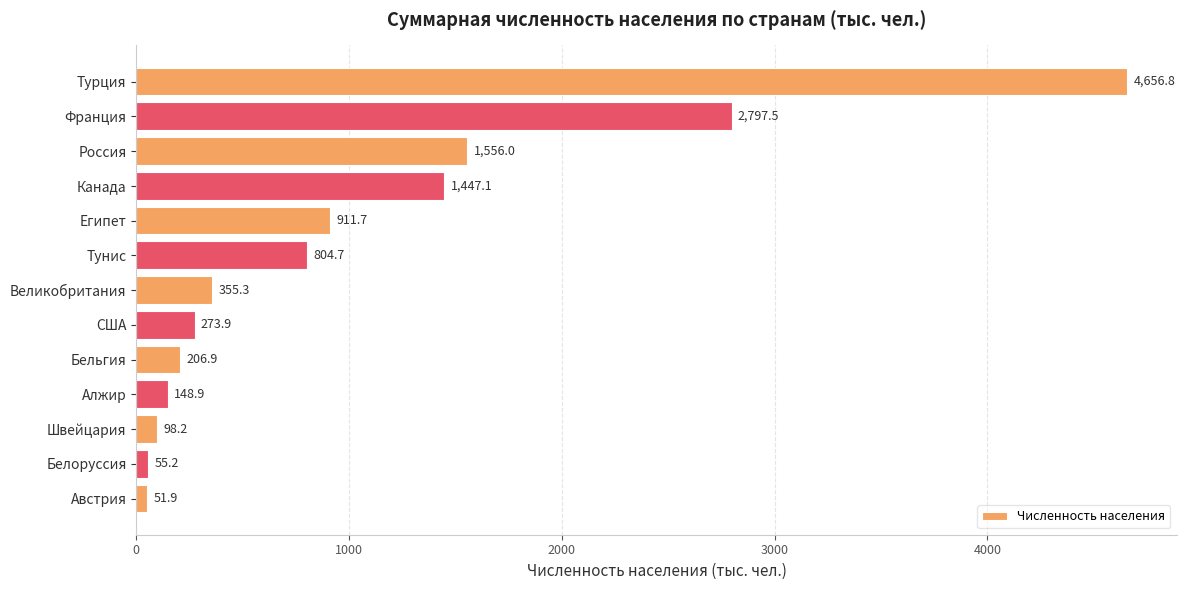

What is the maximum value shown in the chart?

4656.8